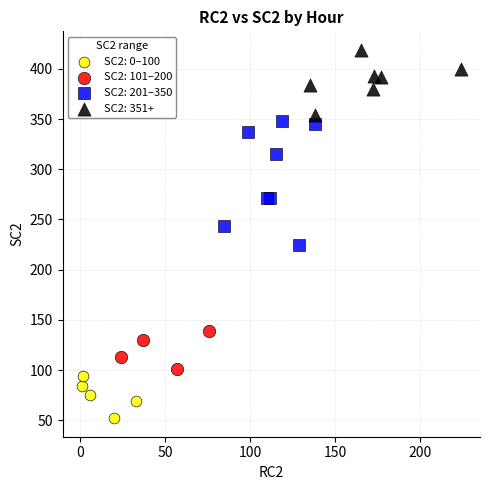

What are all the series names shown in the legend?

SC2: 0–100, SC2: 101–200, SC2: 201–350, SC2: 351+